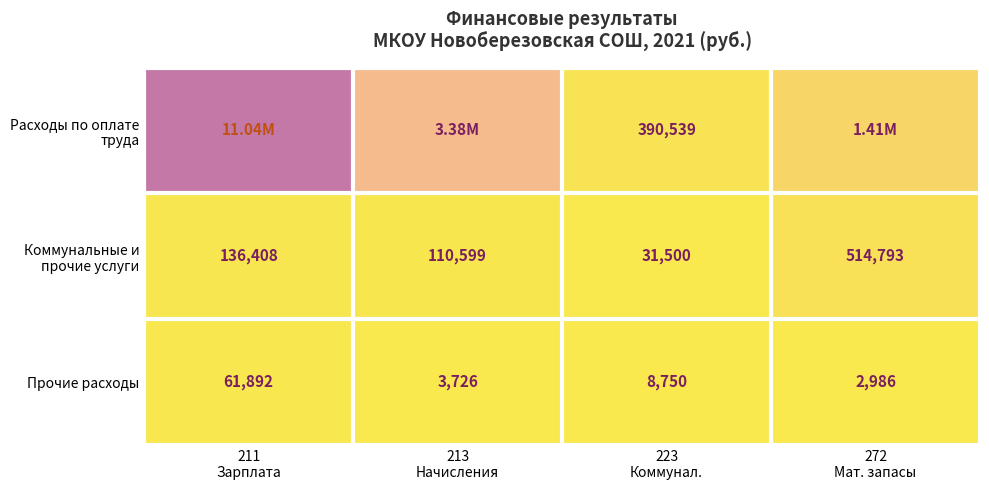

What is the average value of the Расходы по оплате труда series?

4052907.8